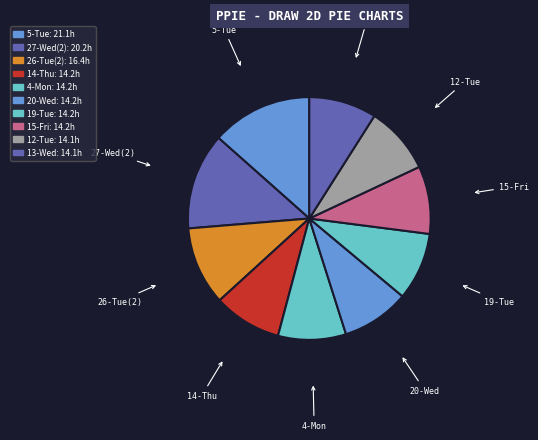

How many segments does this pie chart have?

10